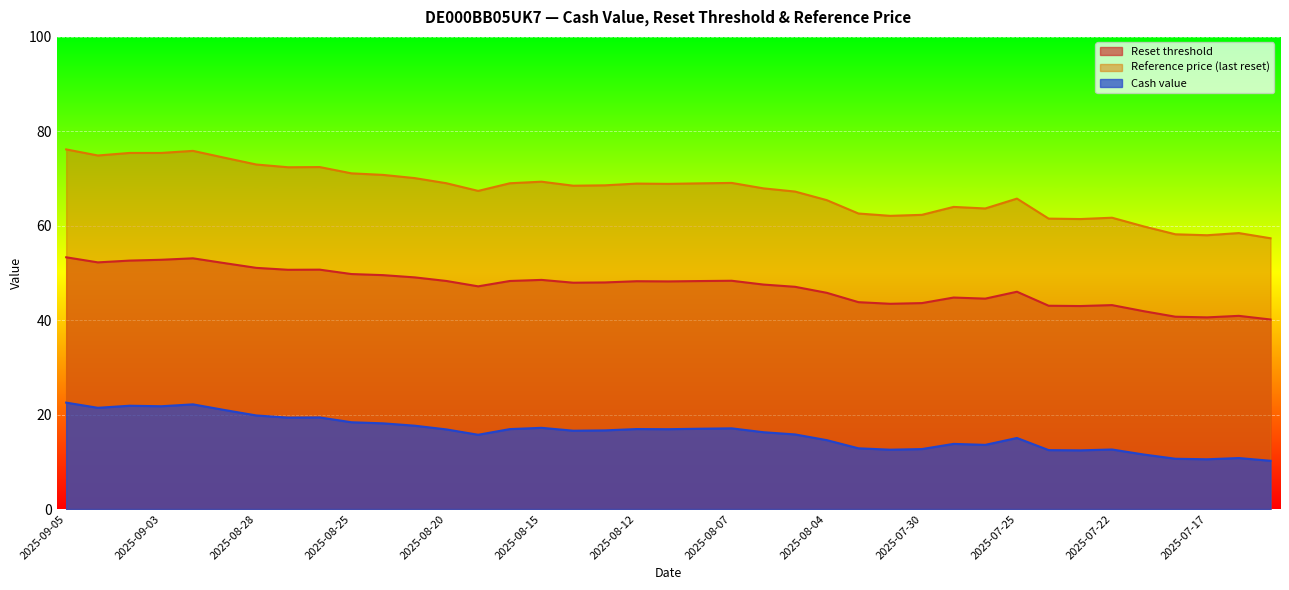

What is the sum of all Cash value values?

630.0